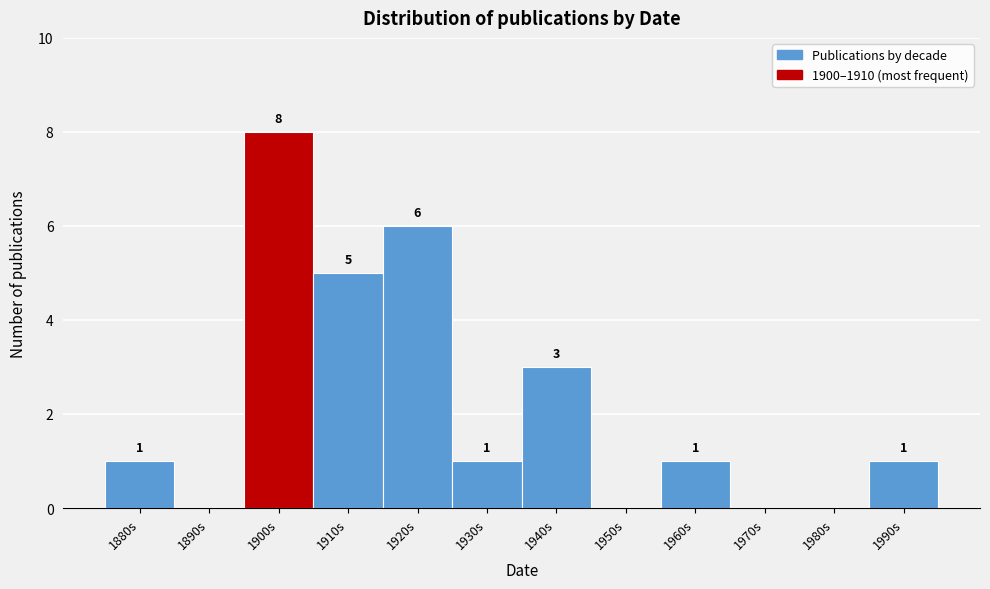

Reading right to left, list all the values displayed in this chart.

1990s=1	1980s=0	1970s=0	1960s=1	1950s=0	1940s=3	1930s=1	1920s=6	1910s=5	1900s=8	1890s=0	1880s=1